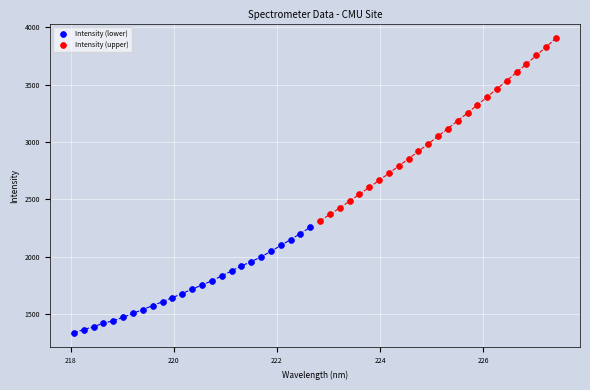

Which series contains the lowest Y value?

Intensity (lower)